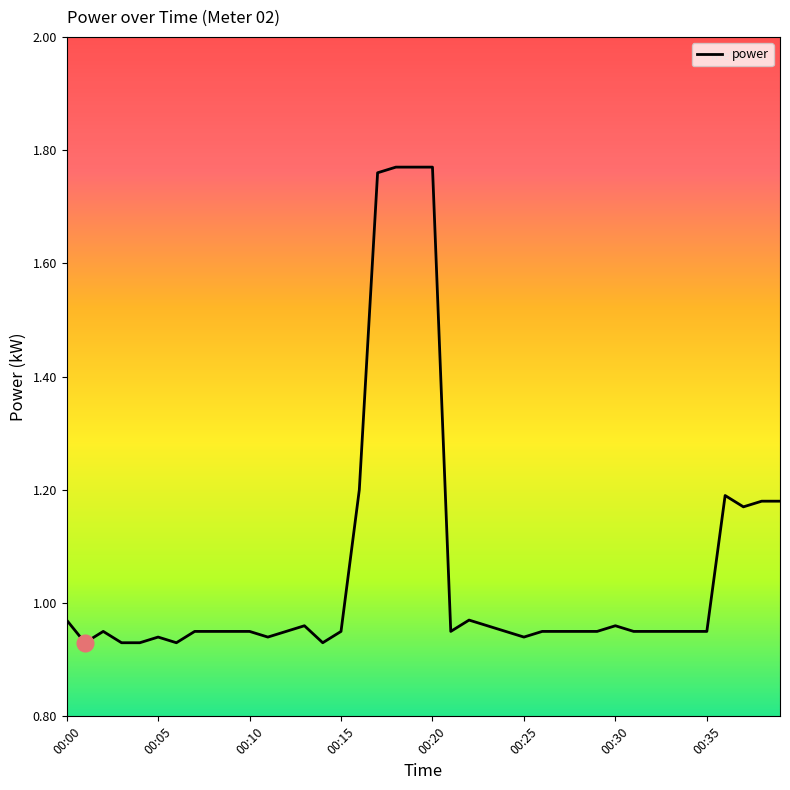

What is the difference between the maximum and minimum values?

0.8